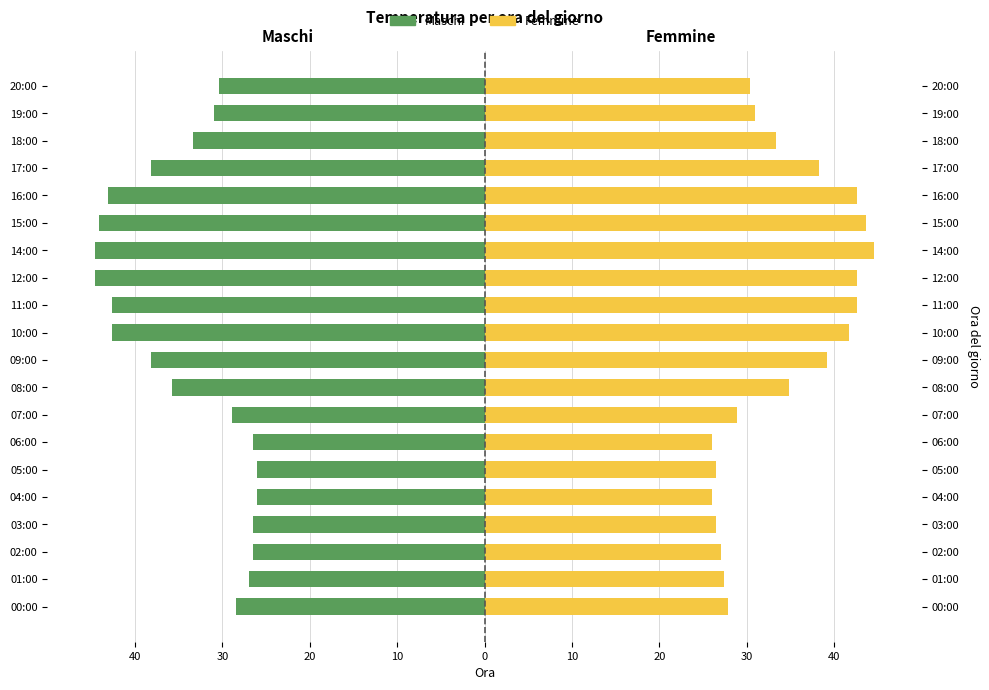

Are the bars horizontal?

Yes